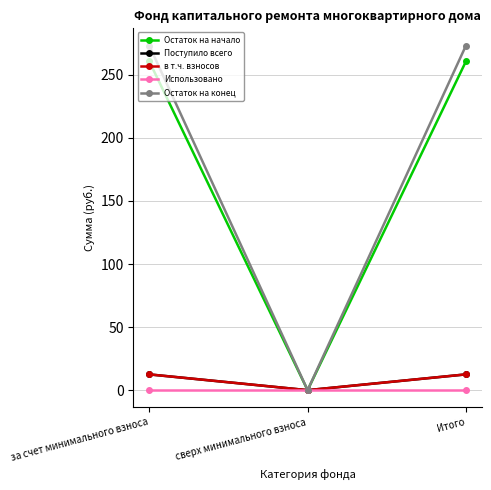

Does the chart have visible grid lines?

Yes